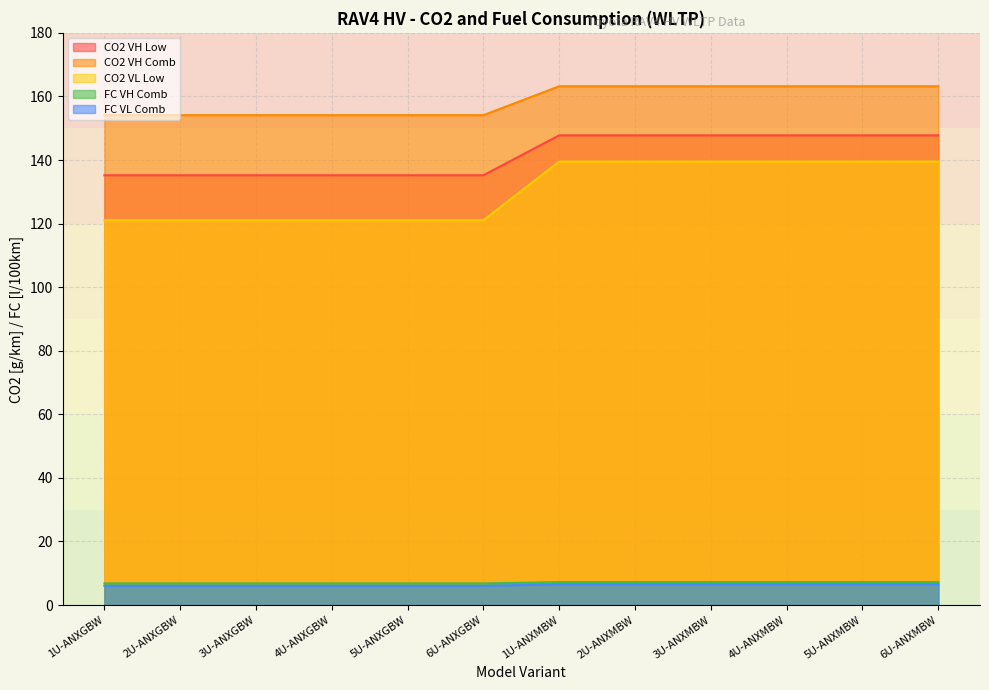

True or false: CO2 VL Low has a value of 139.5 at 1U-ANXMBW.

True